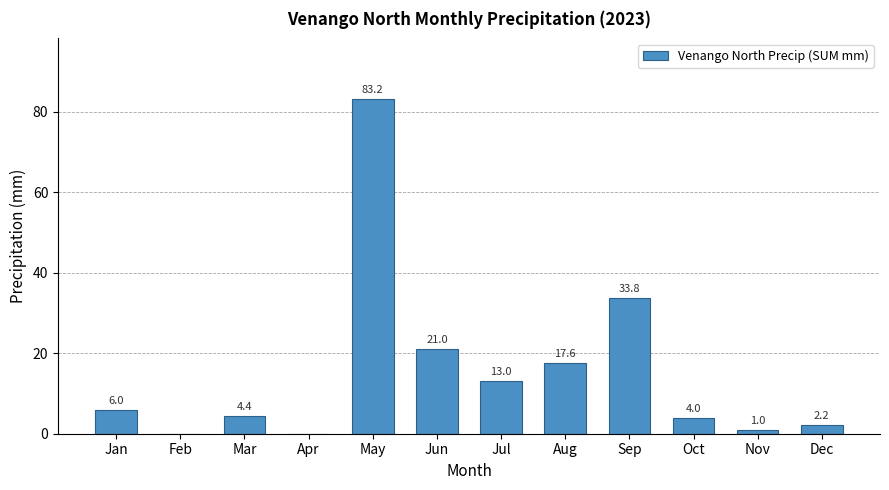

Reading right to left, transcribe all the data shown in this chart.

2.2	1.0	4.0	33.8	17.6	13.0	21.0	83.2	0.0	4.4	0.0	6.0